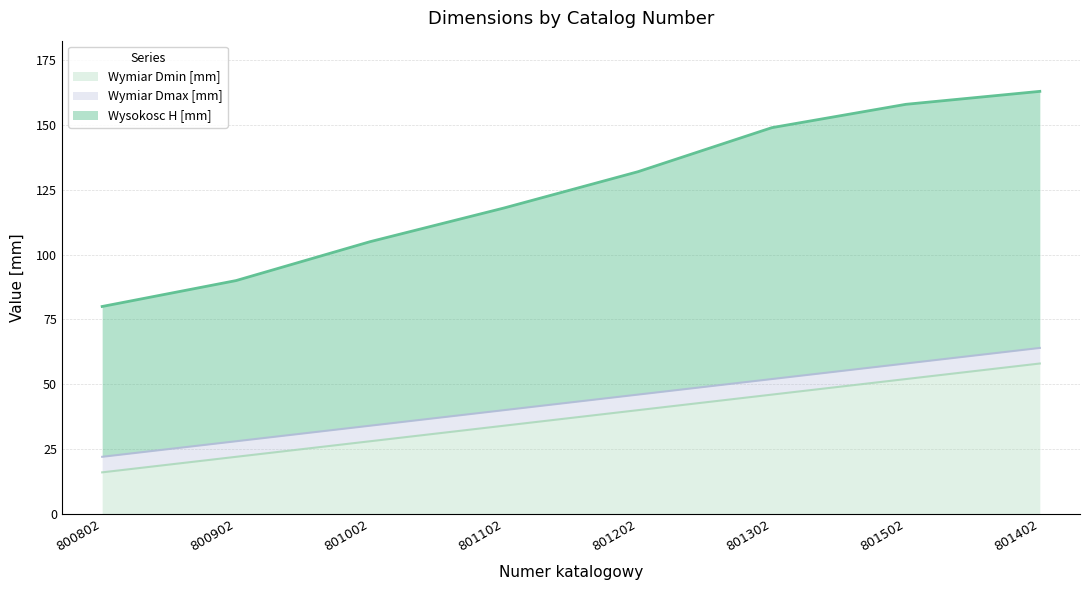

True or false: Wysokosc H [mm] has more than 0 interior local peaks.

False